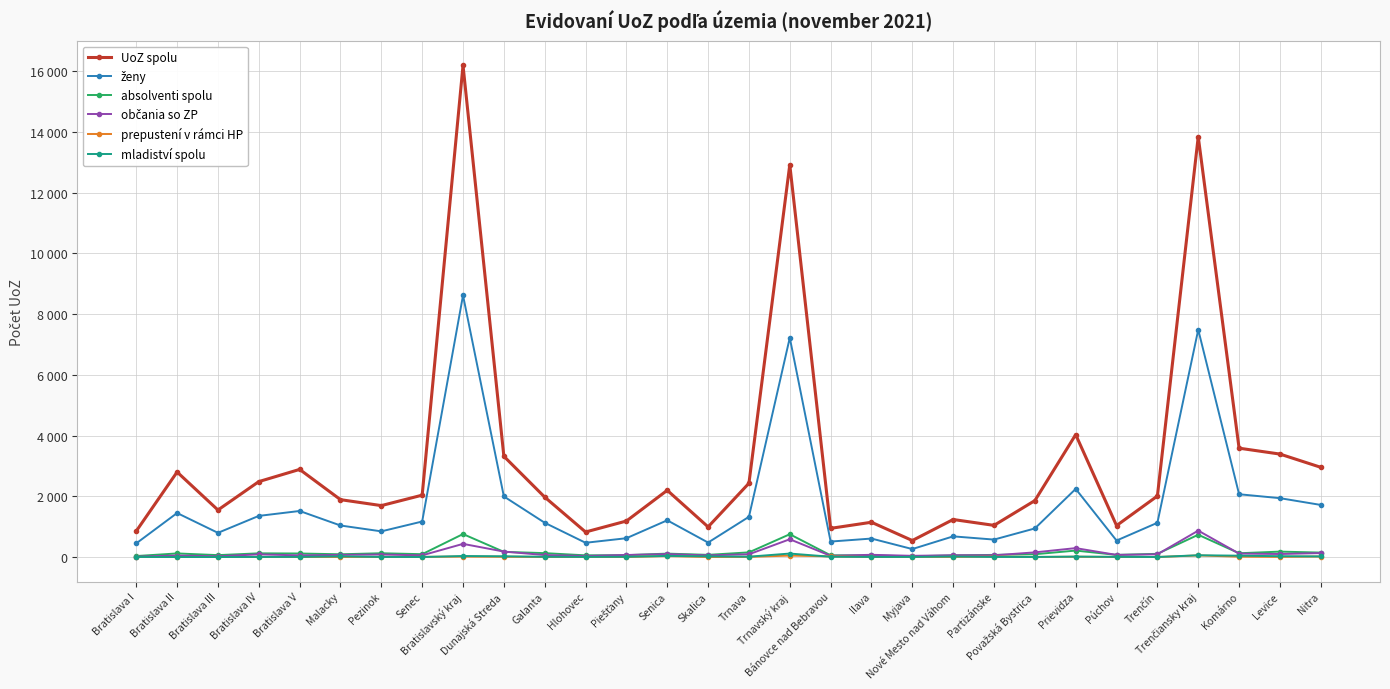

What is the difference between the maximum and minimum values in the prepustení v rámci HP series?

52